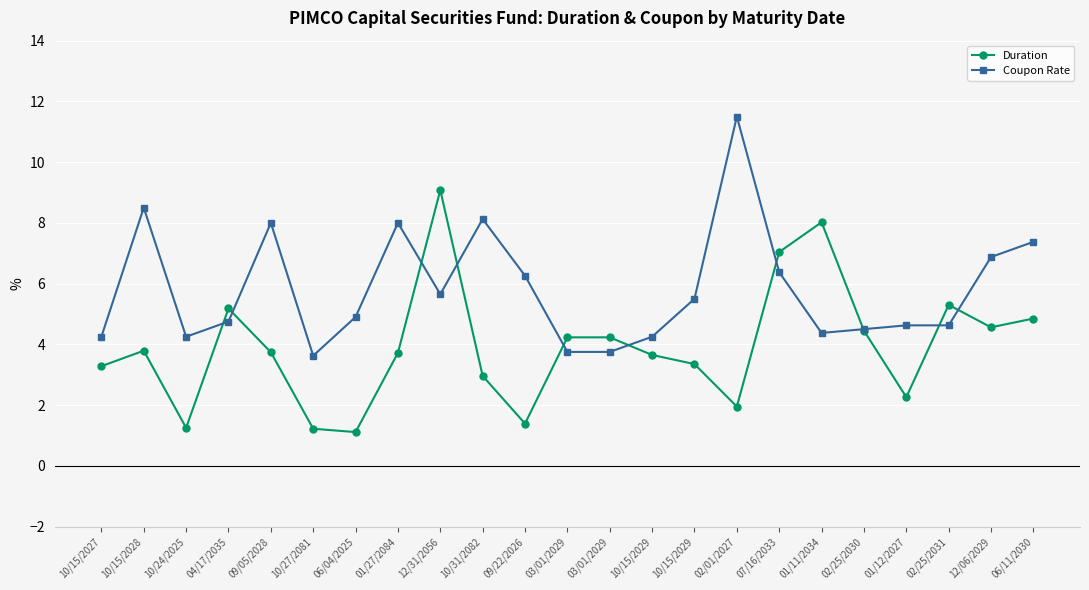

How many interior local peaks does the Duration series have?

5